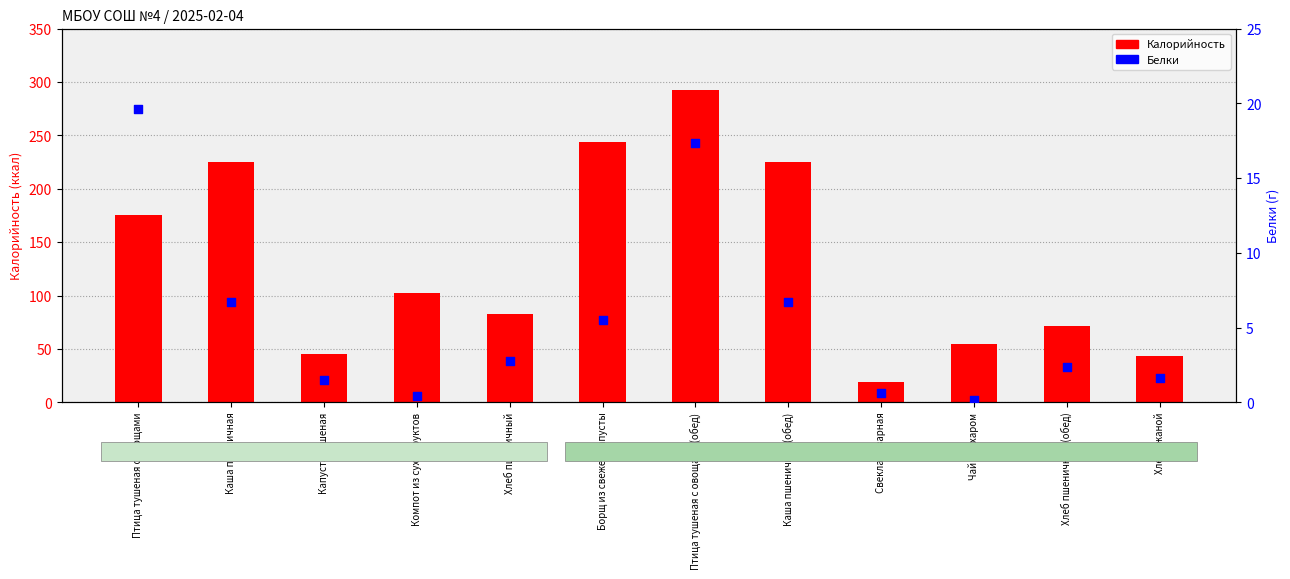

What are all the series names shown in the legend?

Калорийность, Белки